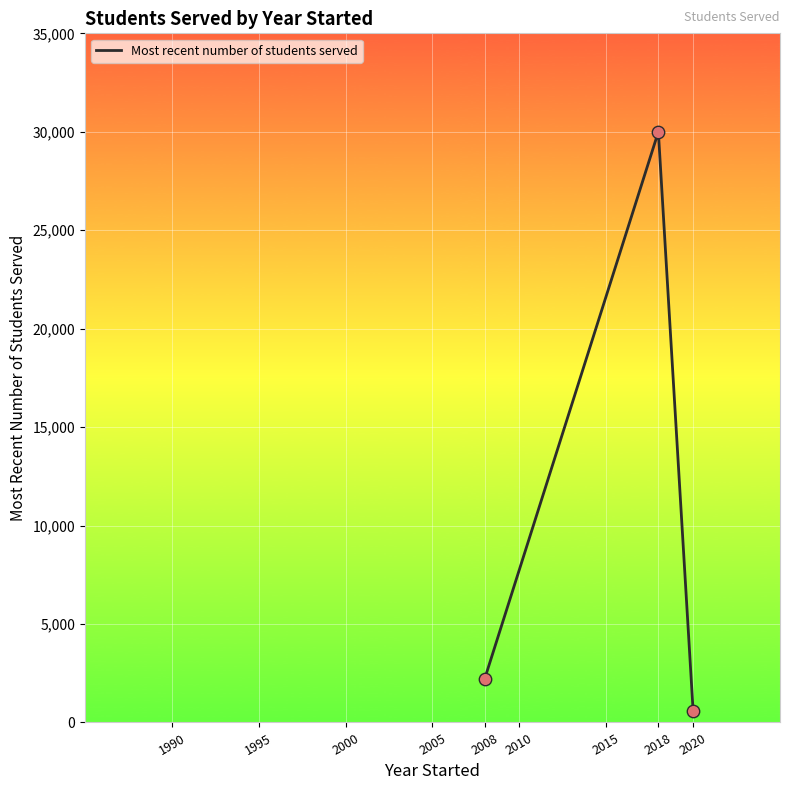

What is the change in value from 2008 to 2018?

+27800